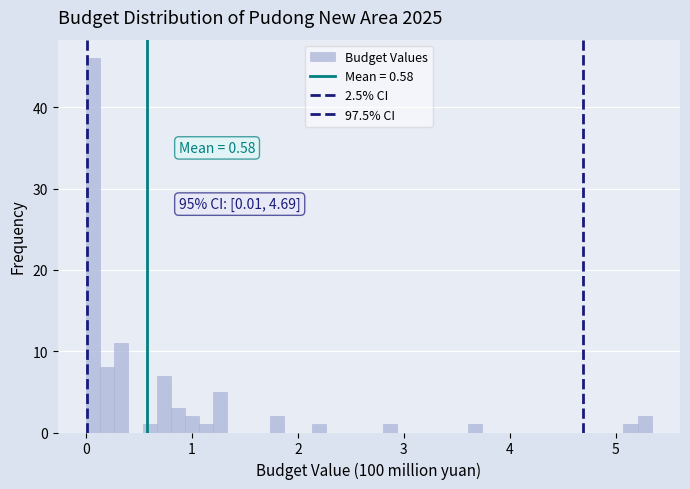

Read against the x-axis, roughly where is the centre of the tallest bar?

0.1